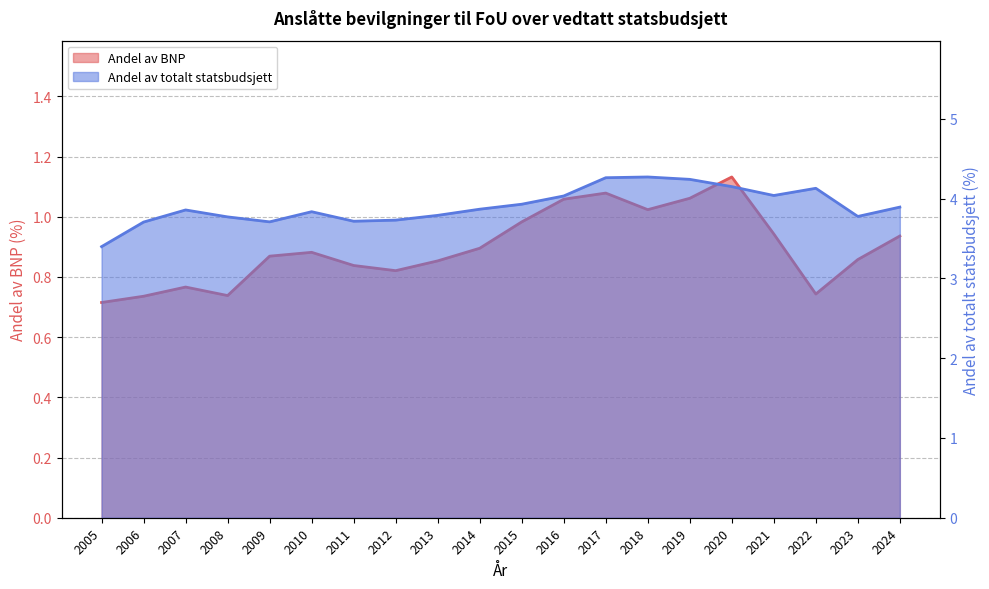

Reading right to left, list all the values displayed in this chart.

Andel av BNP: 2024=0.9	2023=0.9	2022=0.7	2021=0.9	2020=1.1	2019=1.1	2018=1.0	2017=1.1	2016=1.1	2015=1.0	2014=0.9	2013=0.9	2012=0.8	2011=0.8	2010=0.9	2009=0.9	2008=0.7	2007=0.8	2006=0.7	2005=0.7
Andel av totalt statsbudsjett: 2024=3.9	2023=3.8	2022=4.1	2021=4.0	2020=4.1	2019=4.2	2018=4.3	2017=4.3	2016=4.0	2015=3.9	2014=3.9	2013=3.8	2012=3.7	2011=3.7	2010=3.8	2009=3.7	2008=3.8	2007=3.9	2006=3.7	2005=3.4